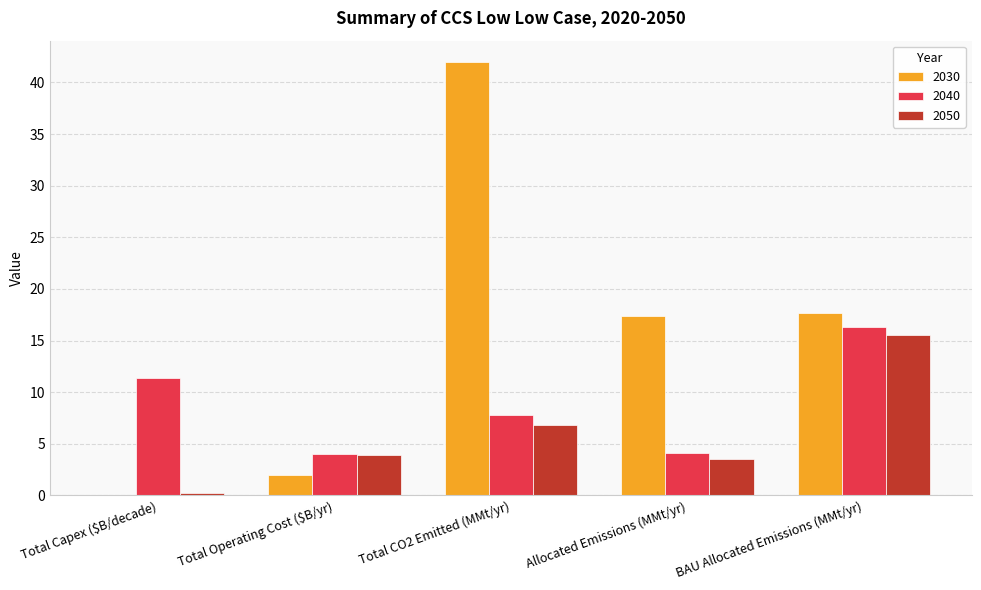

Is the value of 2040 at Total Operating Cost ($B/yr) greater than the value of 2030 at BAU Allocated Emissions (MMt/yr)?

No